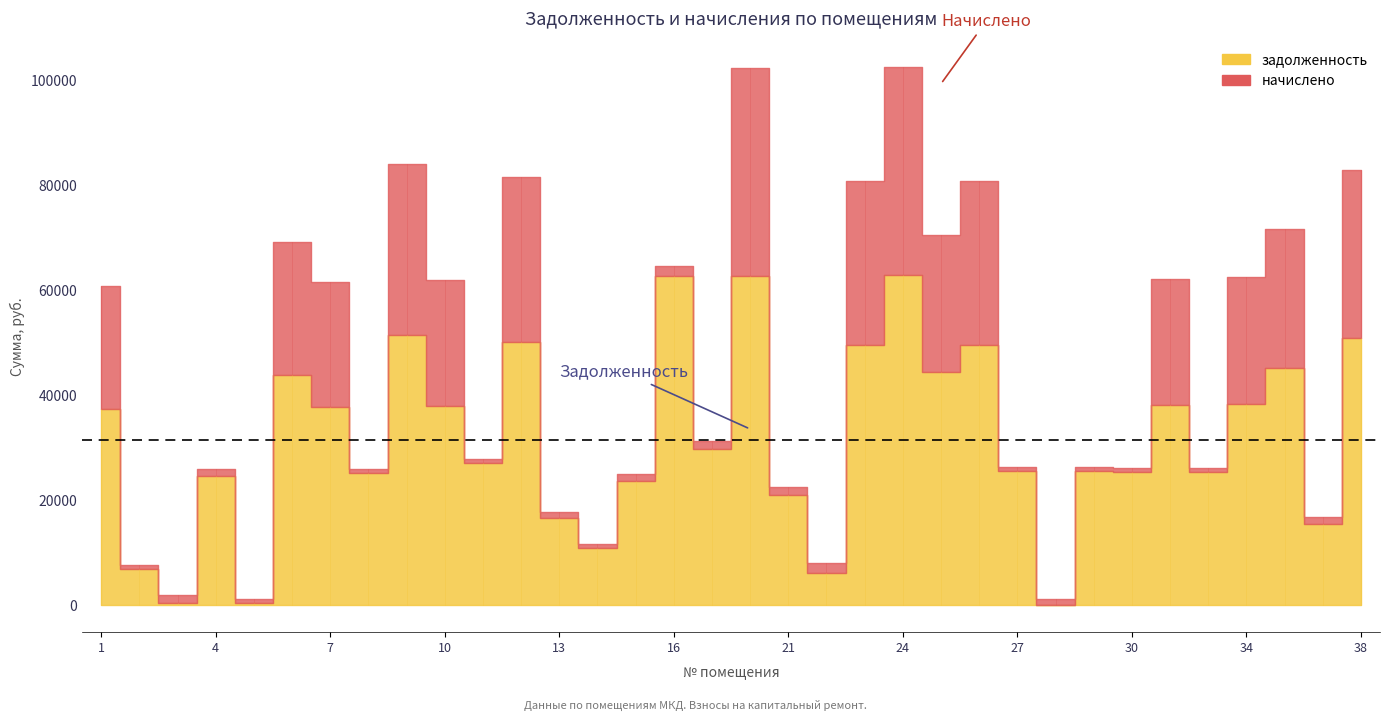

True or false: задолженность has a value of 6828.4 at 2.

True